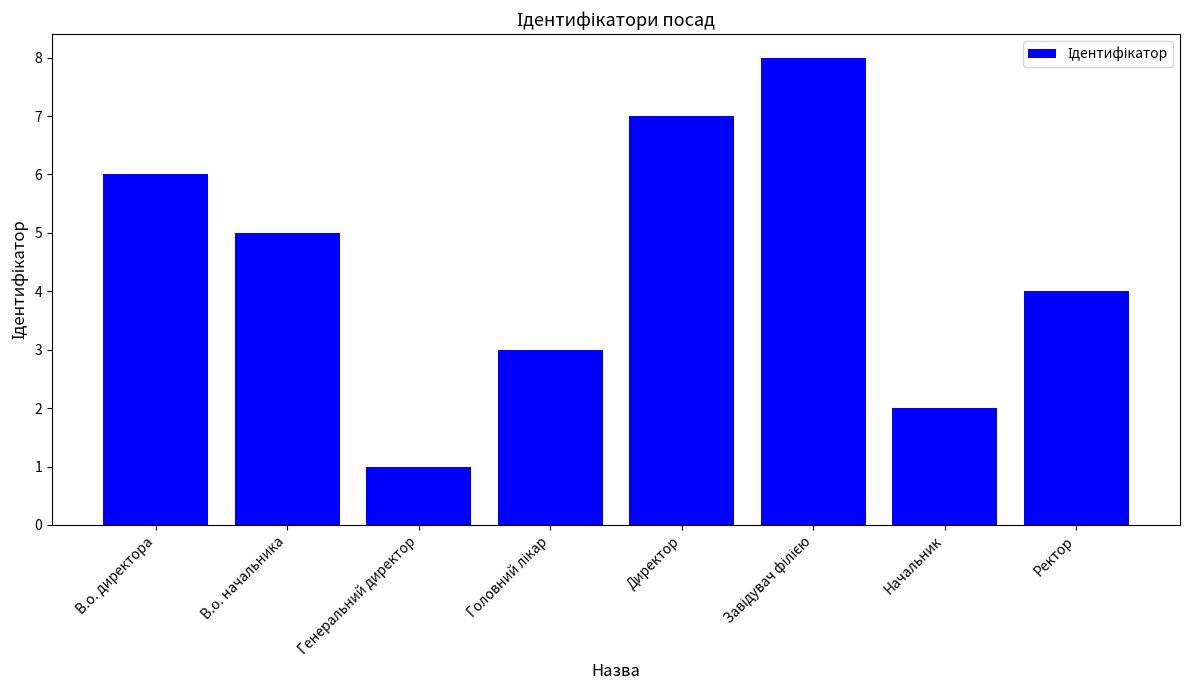

Which category has the lowest value across all series?

Генеральний директор